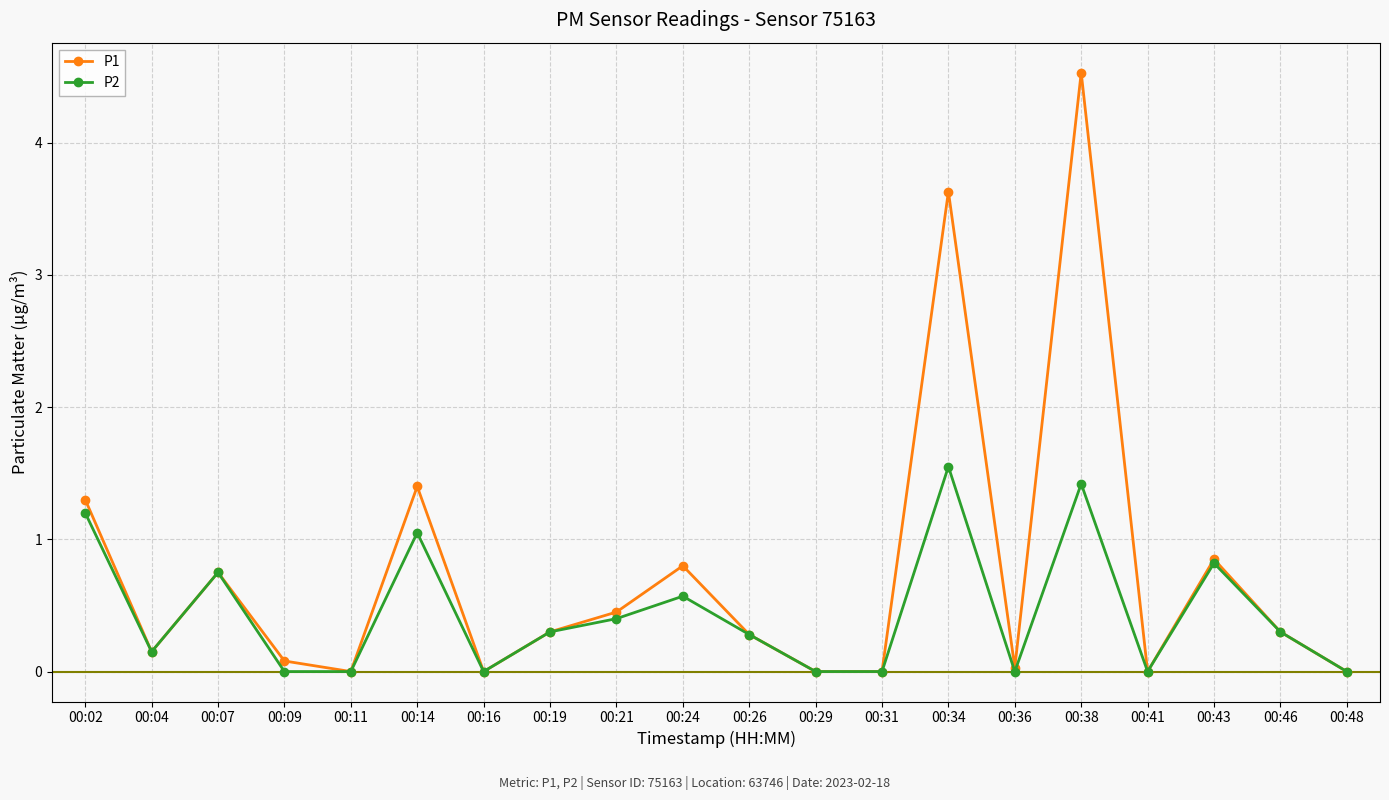

What is the greatest value displayed?

4.5